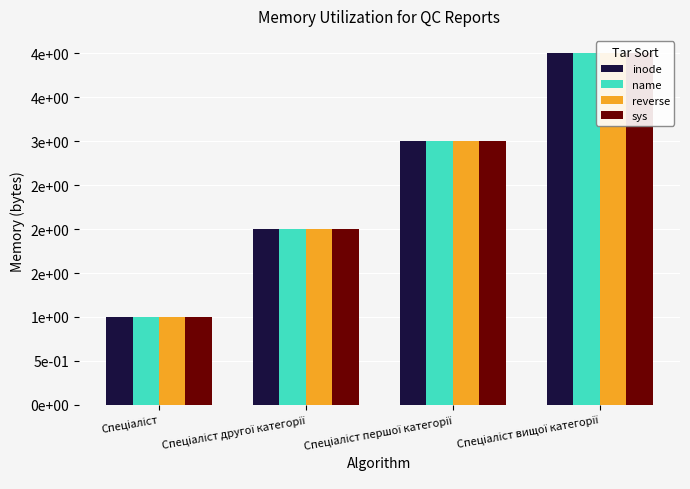

Count the reverse values in the range 2 to 4.

3